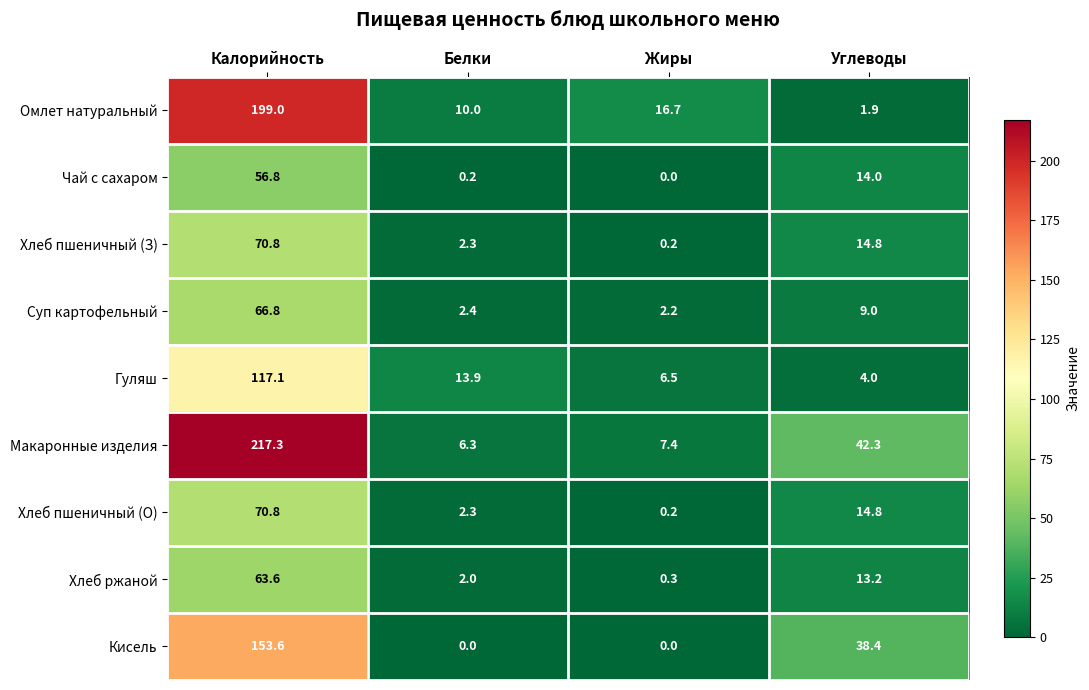

What is the total value across all series at Жиры?

33.5